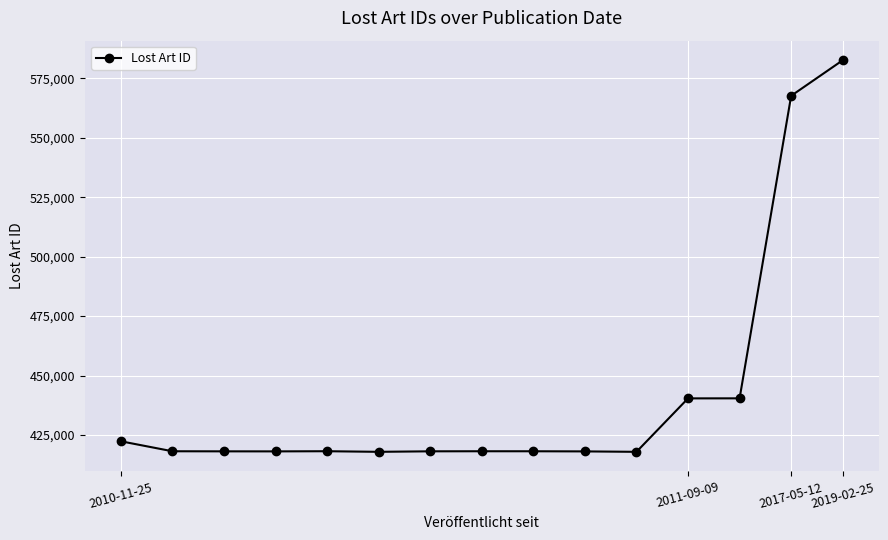

True or false: the data has more than 0 interior local peaks.

True